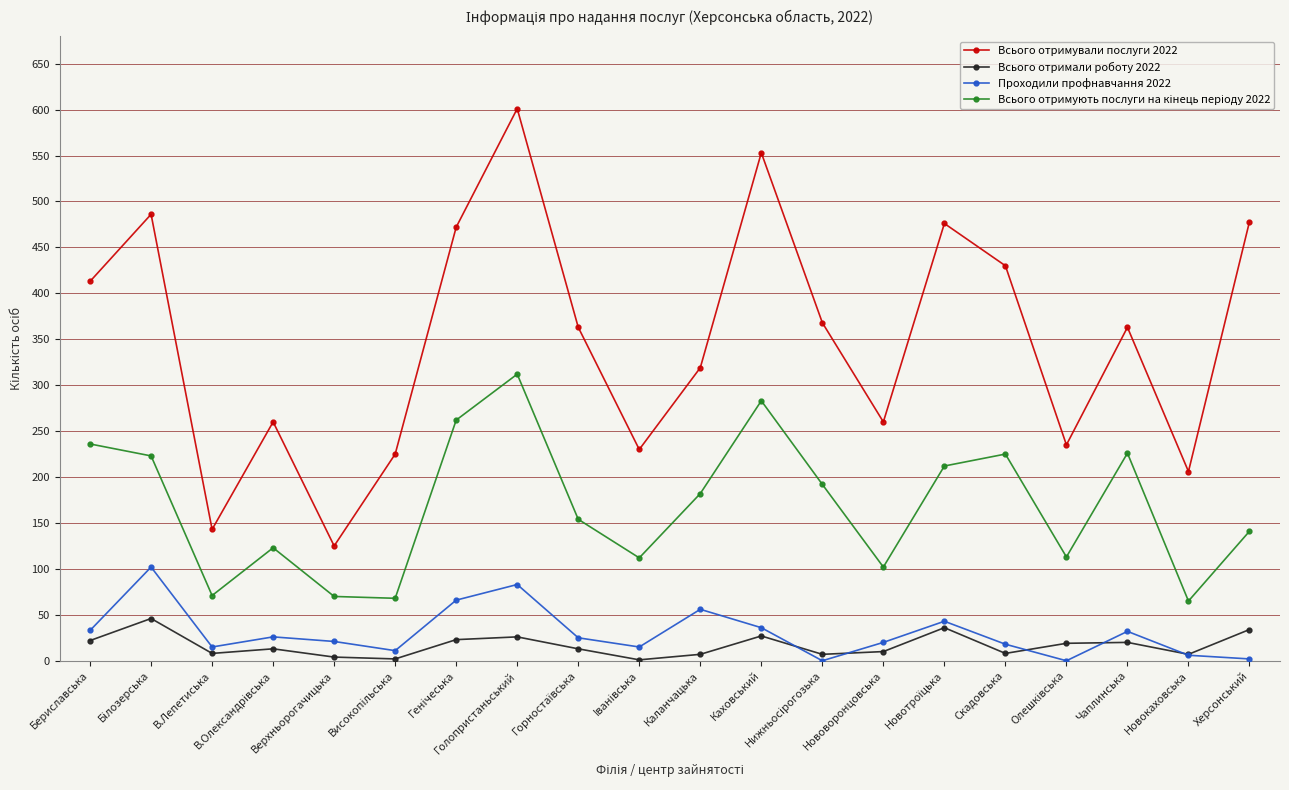

The value of Всього отримували послуги 2022 at Бiлозерська is 486. True or false?

True